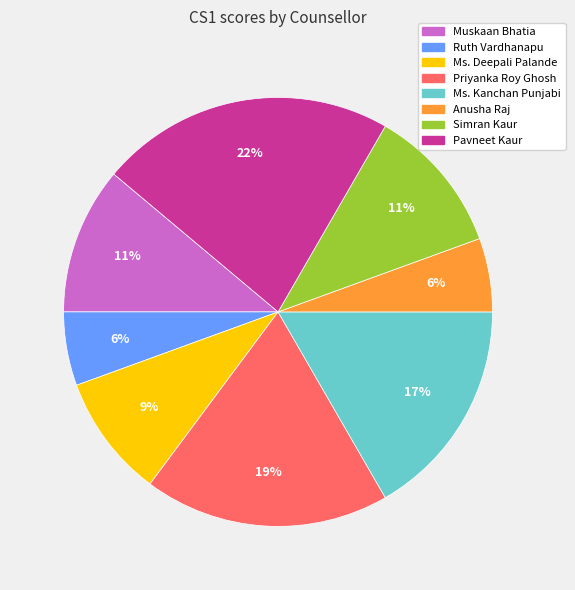

Does Anusha Raj account for over 50% of the chart?

No